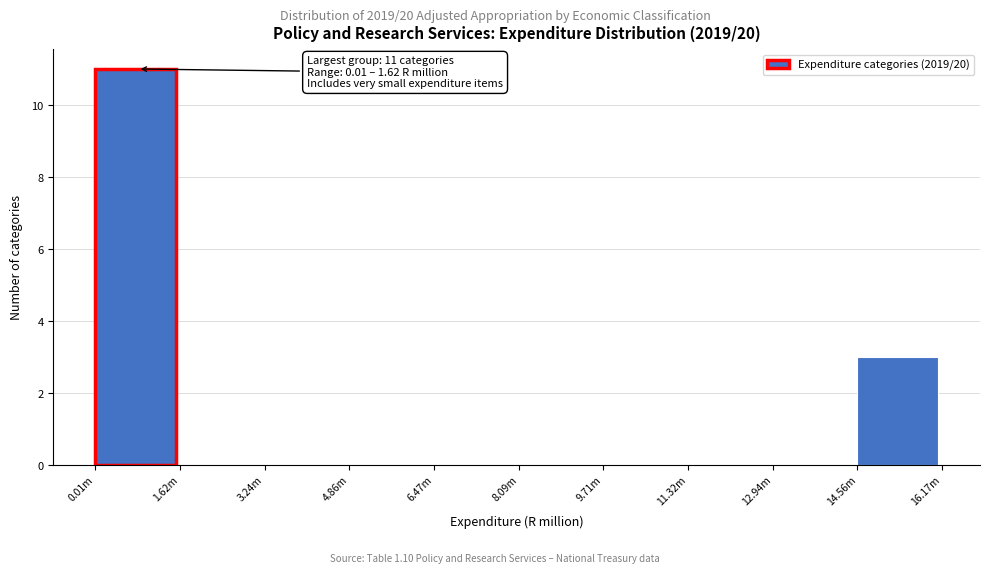

Reading right to left, transcribe all the data shown in this chart.

14.56m=3	12.94m=0	11.32m=0	9.71m=0	8.09m=0	6.47m=0	4.86m=0	3.24m=0	1.62m=0	0.01m=11